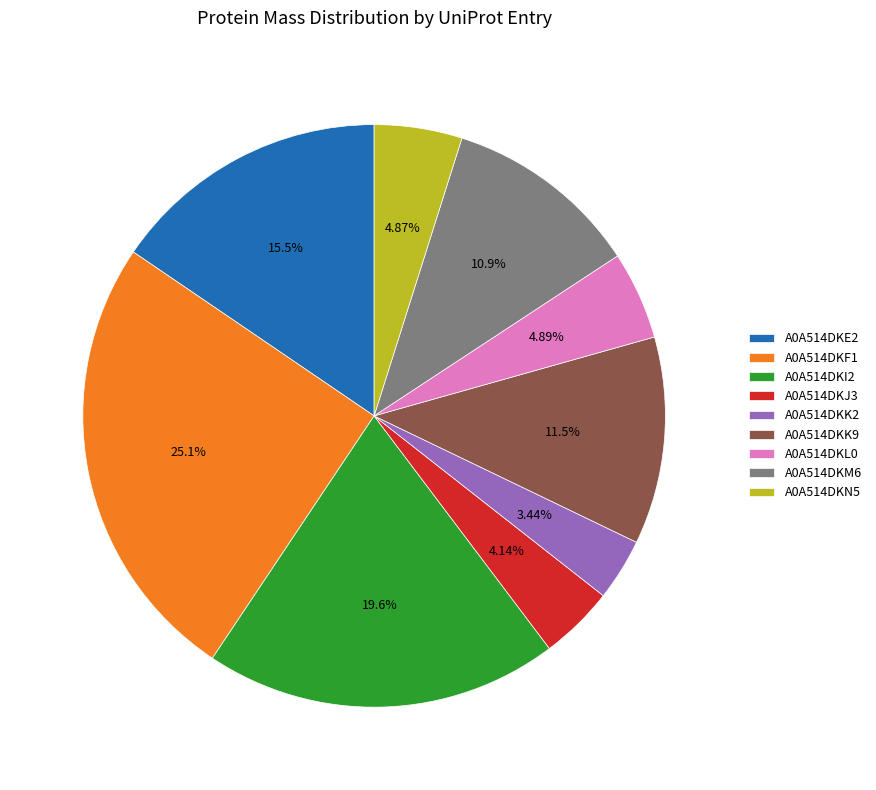

Which has a higher value, A0A514DKE2 or A0A514DKN5?

A0A514DKE2